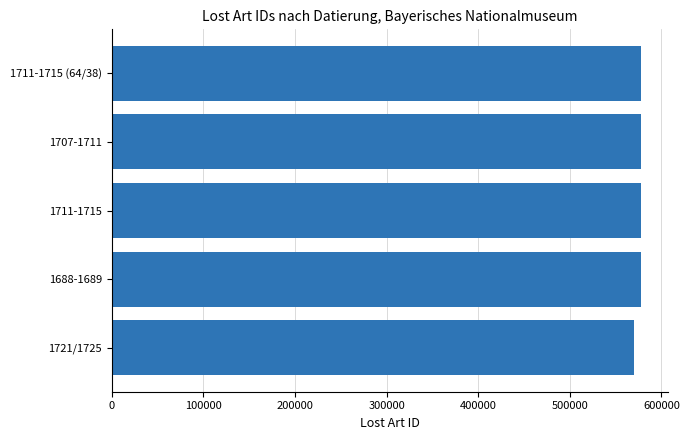

How many data points does each series have?

5